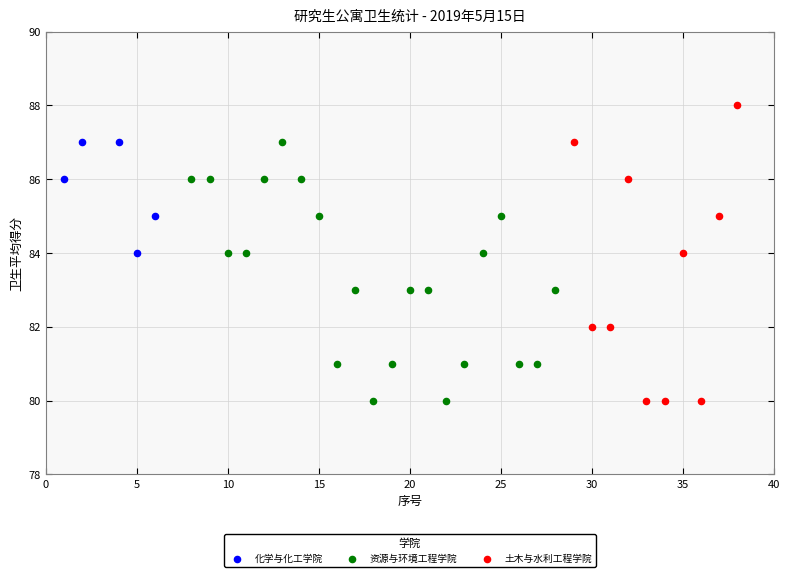

Which series reaches the maximum Y coordinate?

土木与水利工程学院